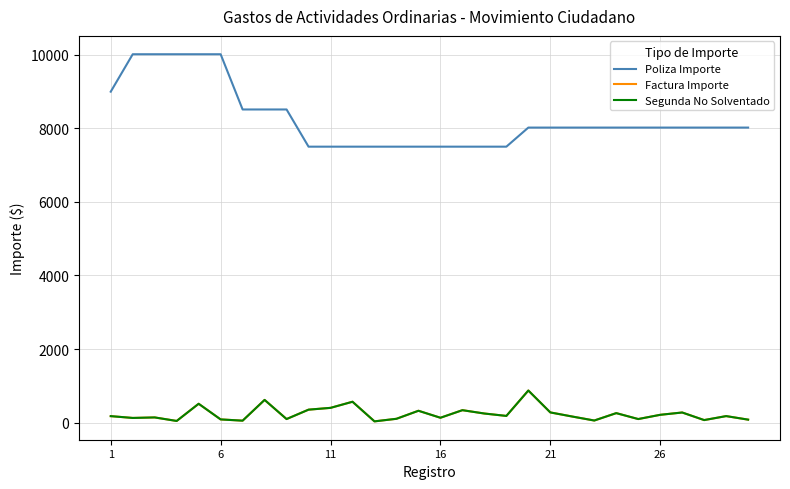

True or false: Segunda No Solventado and Poliza Importe cross at least once.

False